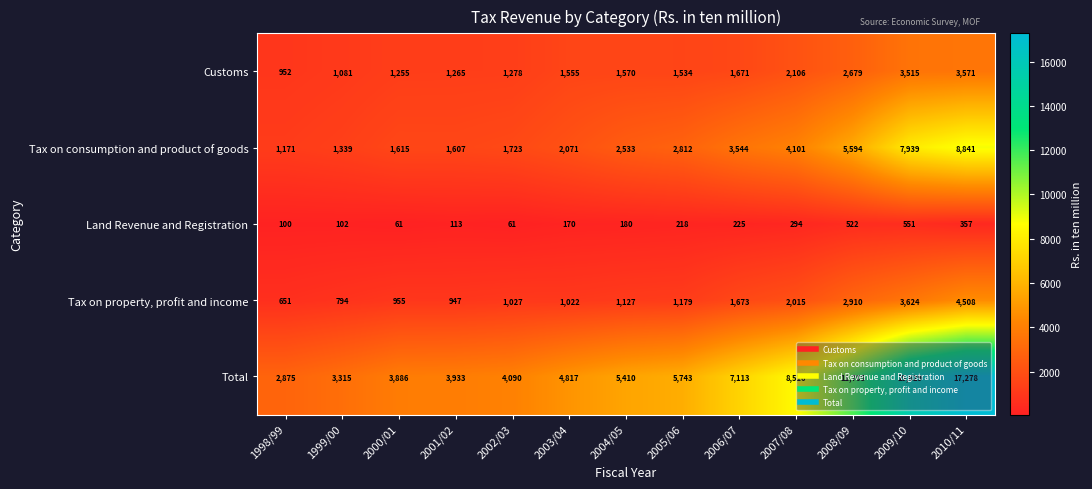

At which label is Total closest to 10076?

2007/08